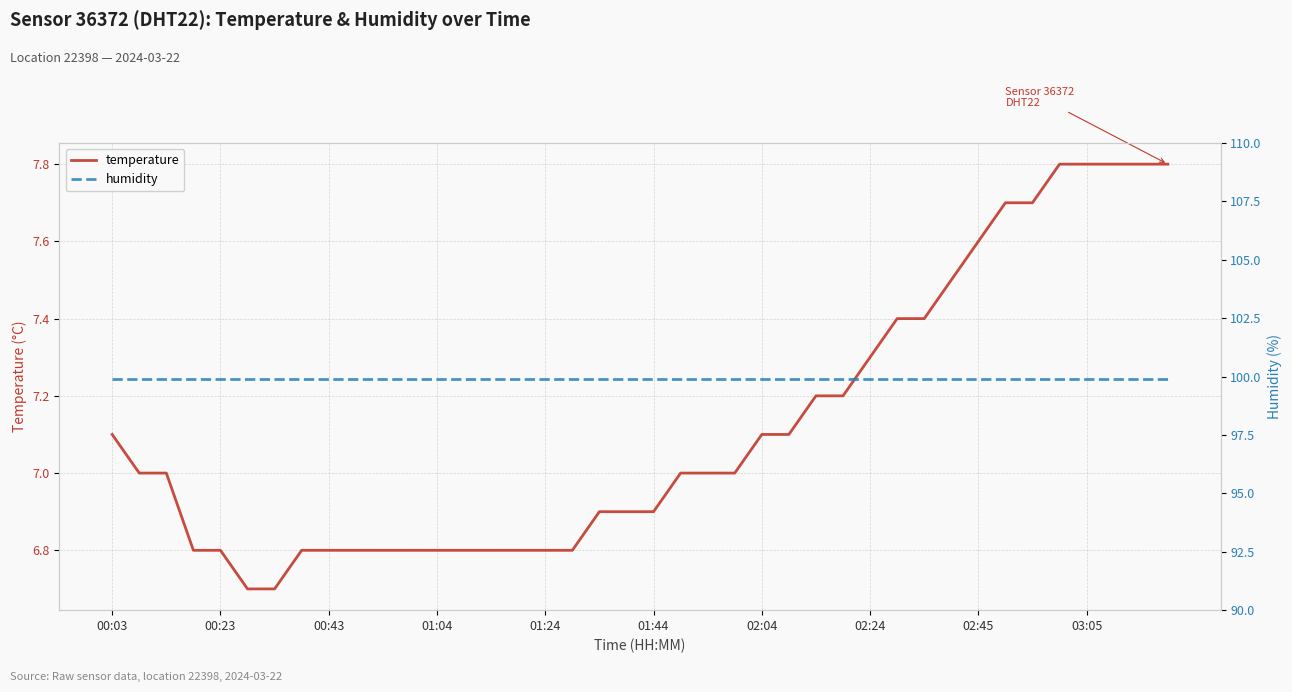

True or false: humidity has more than 0 points higher than both neighbors.

False